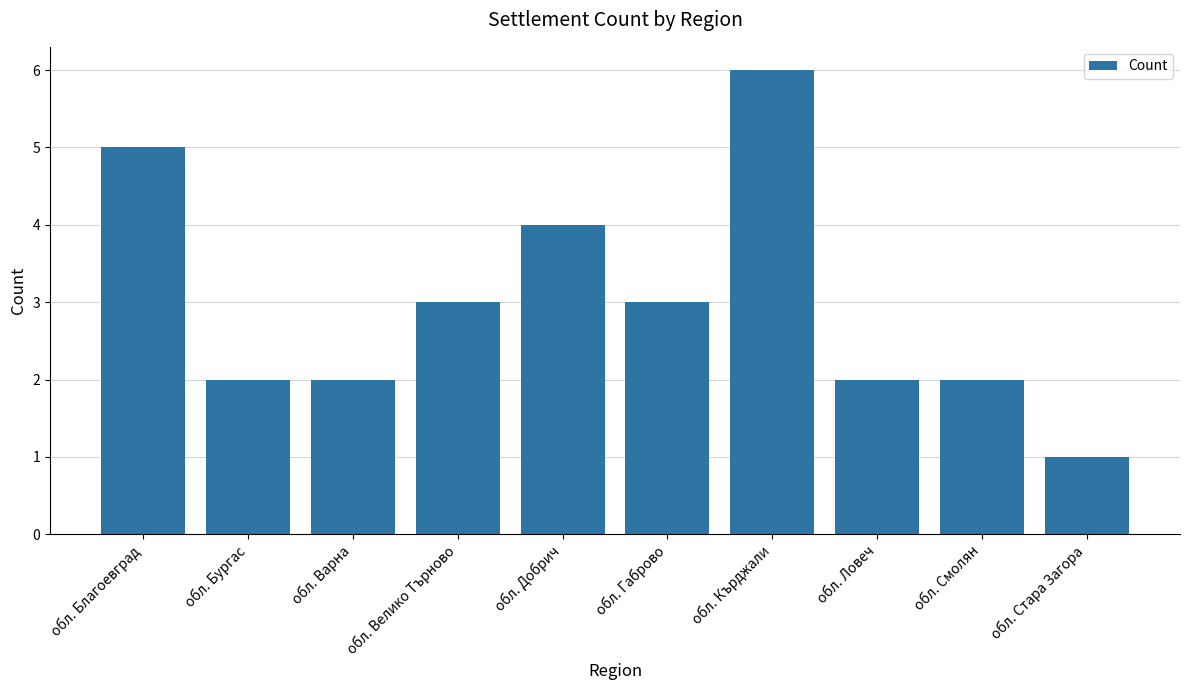

What is the difference between the maximum and minimum values?

5